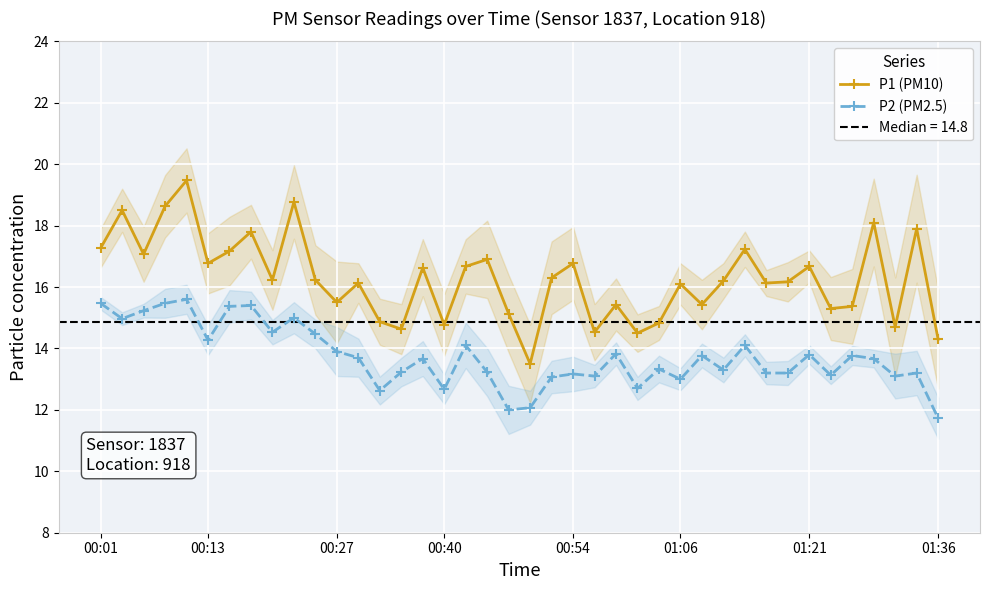

What is the highest value of the P1 (PM10) series?

19.5